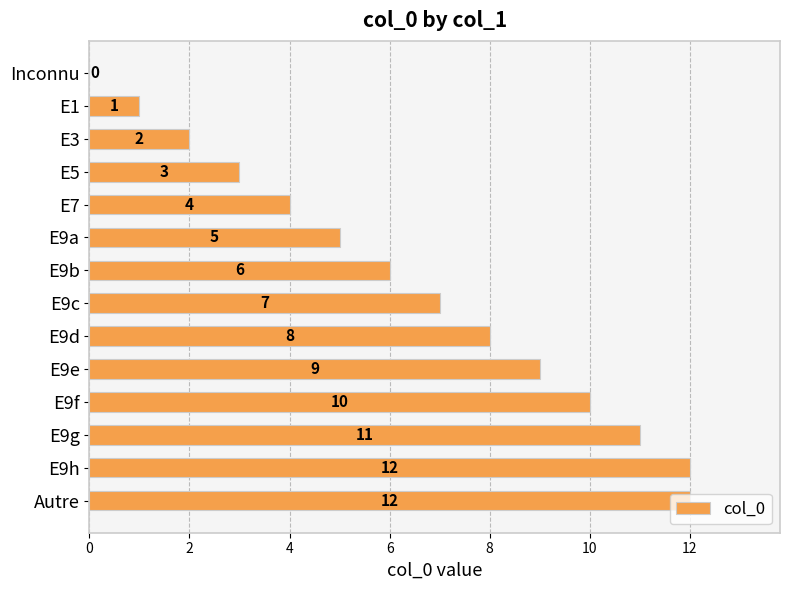

How many distinct data groups are displayed?

1